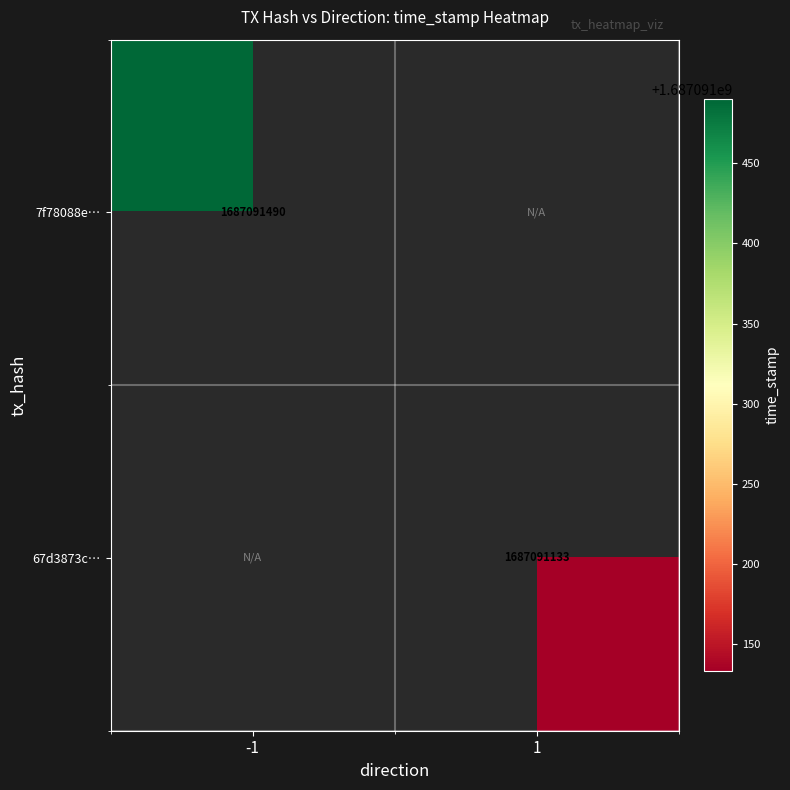

Count the number of categories in the chart.

2